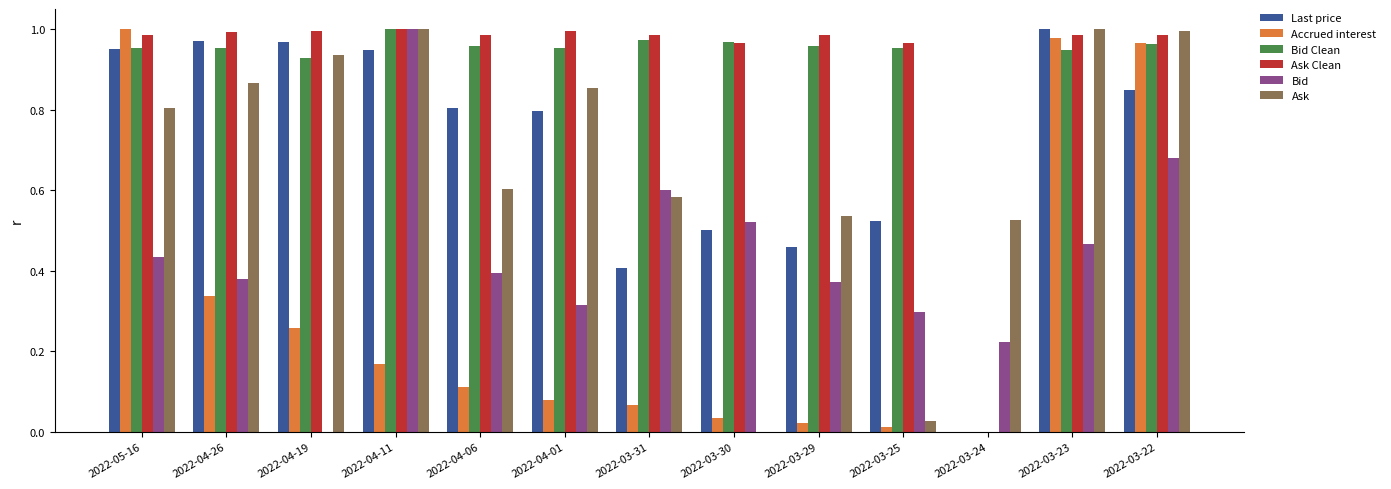

Are the bars horizontal?

No